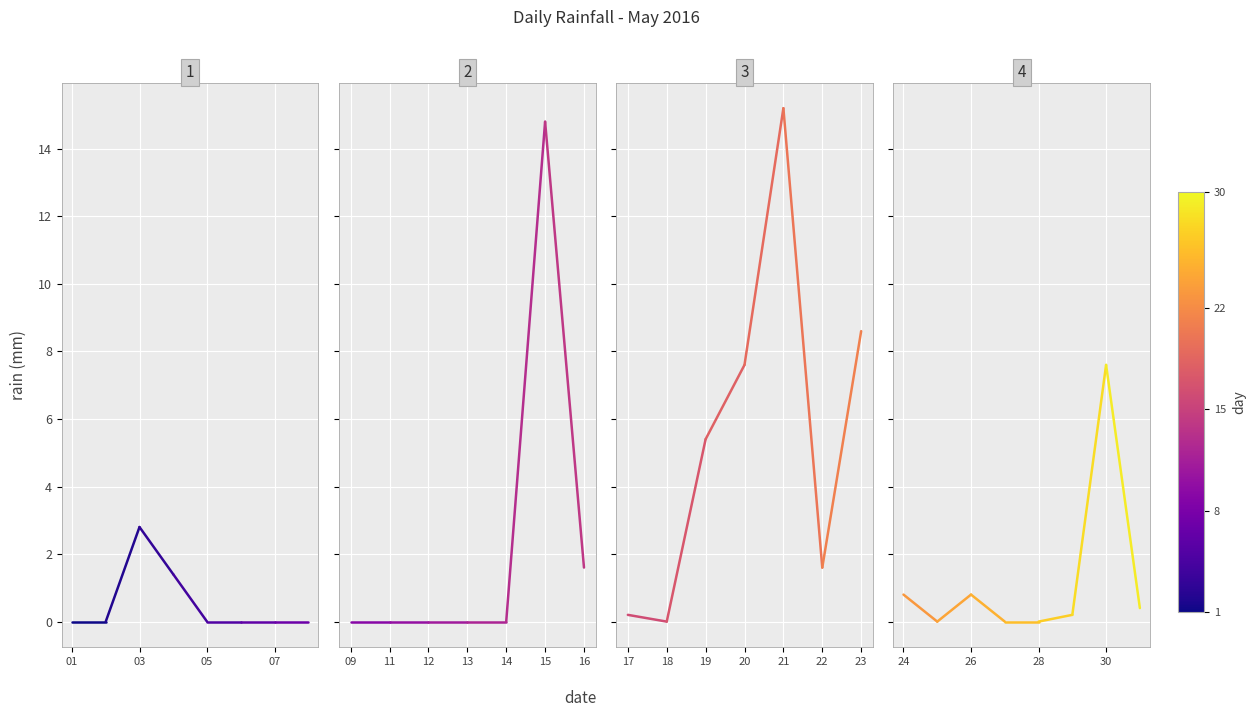

The chart shows a value of 0.4 at 03. True or false?

False